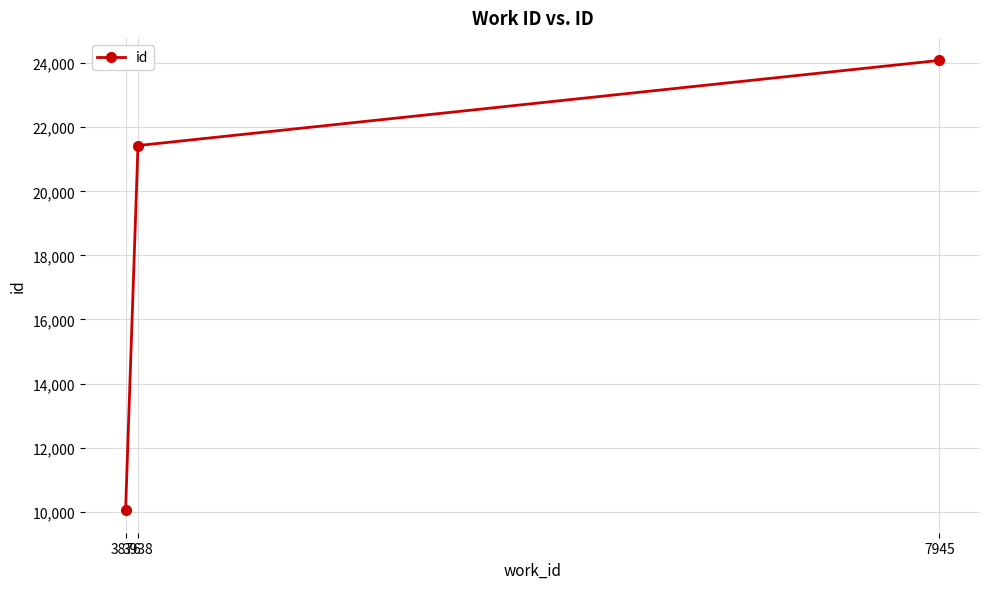

How many lines are shown in the chart?

1